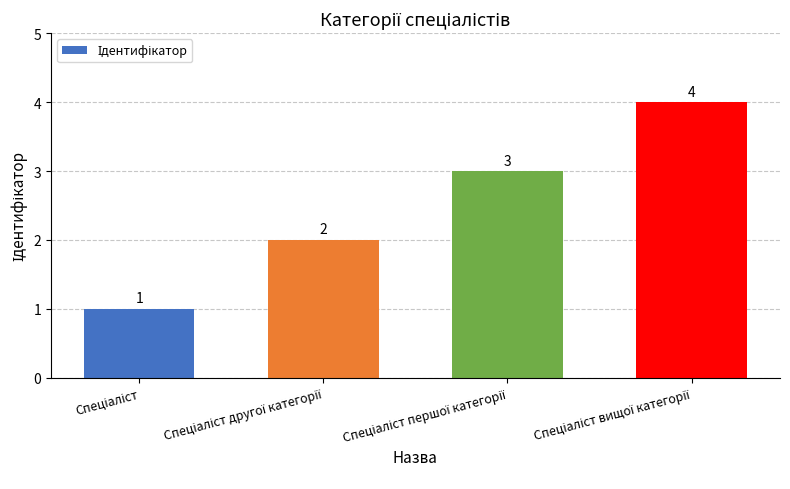

What is the sum of all values?

10